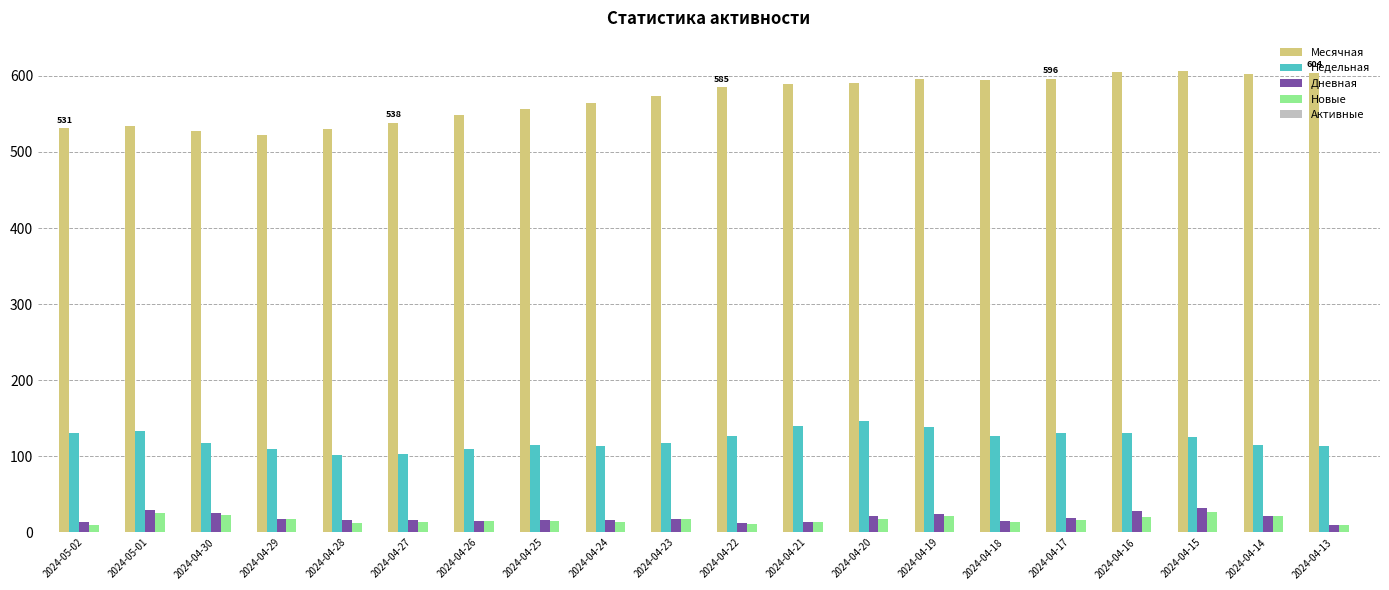

Is the value of Месячная at 2024-04-28 greater than the value of Недельная at 2024-05-02?

Yes